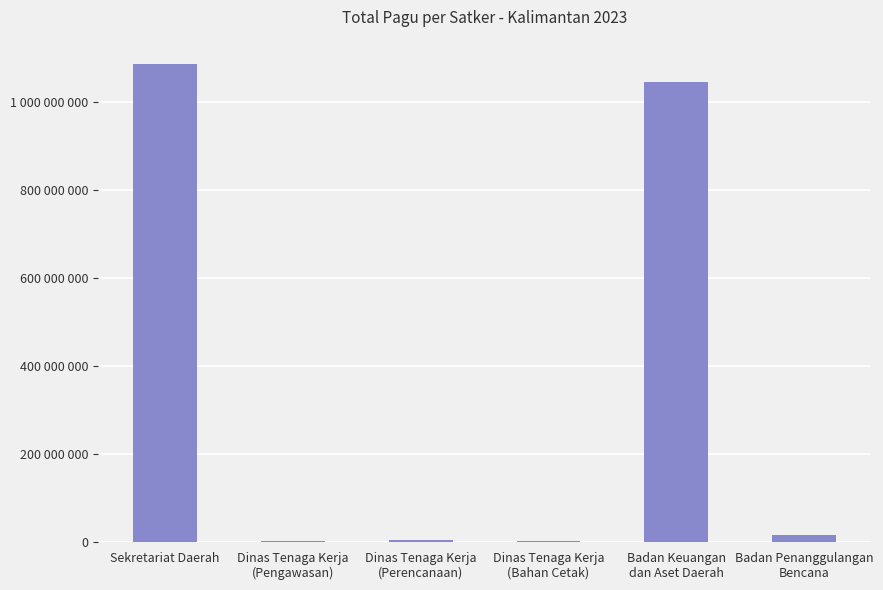

At which label does the data first exceed 14700000?

Sekretariat Daerah